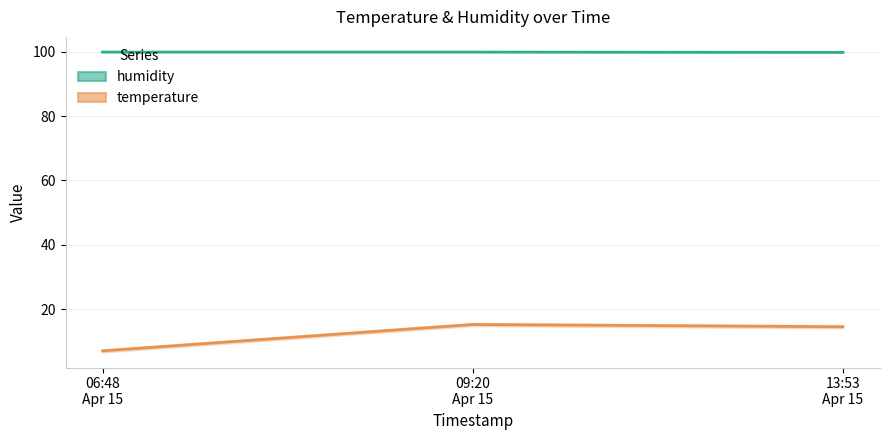

How many values in the temperature_line series exceed 14?

2